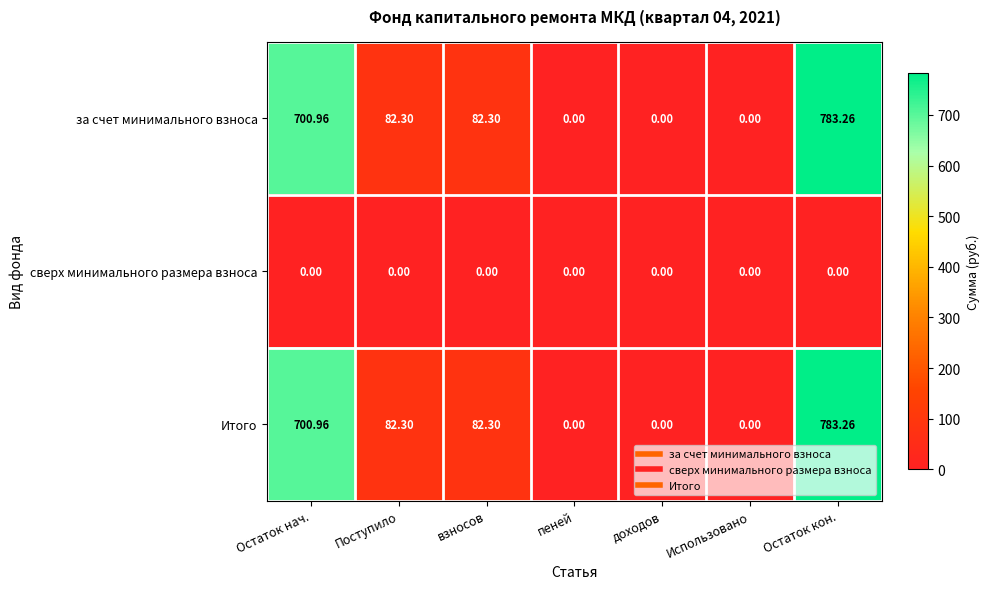

At how many categories does at least one series exceed 31?

4